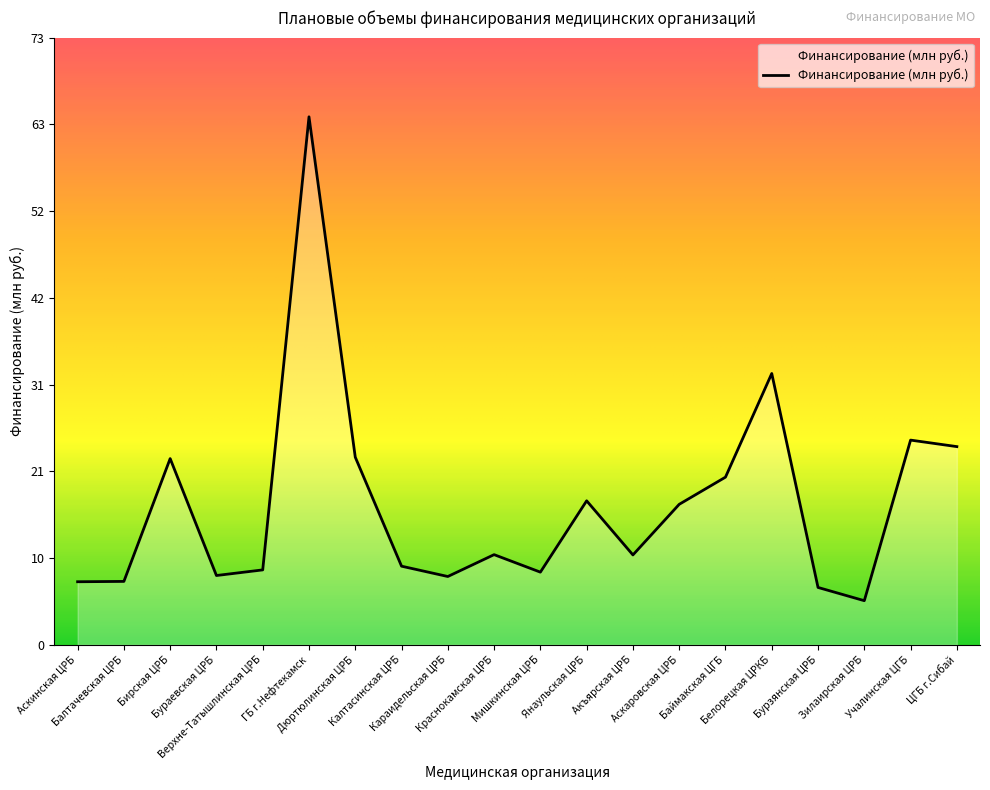

How many lines are shown in the chart?

1